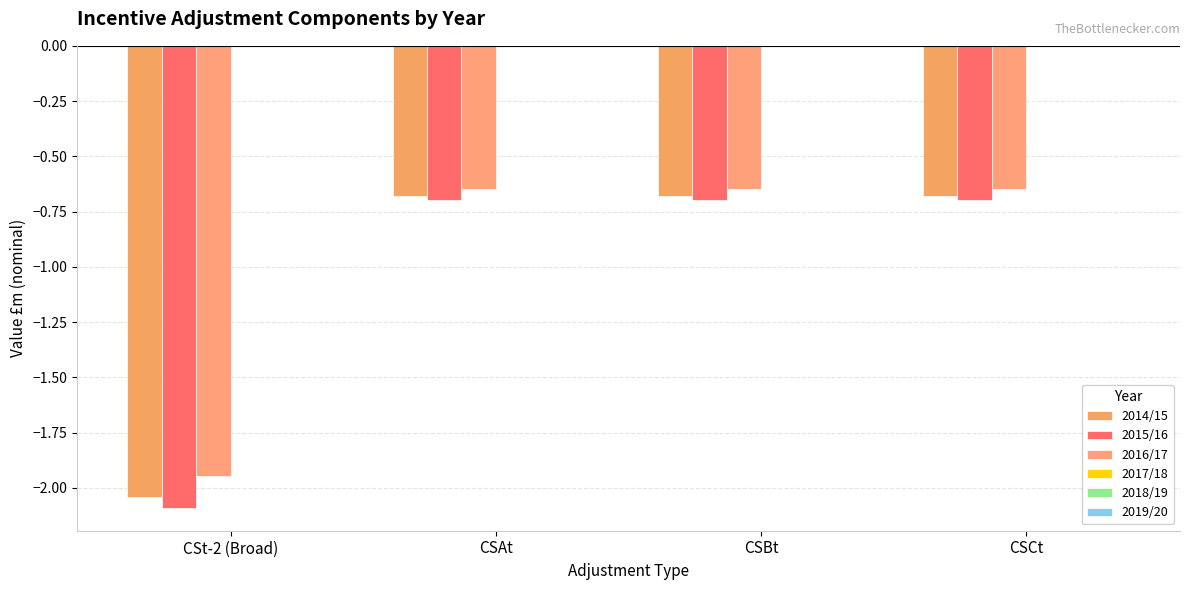

Does the chart contain any negative values?

Yes